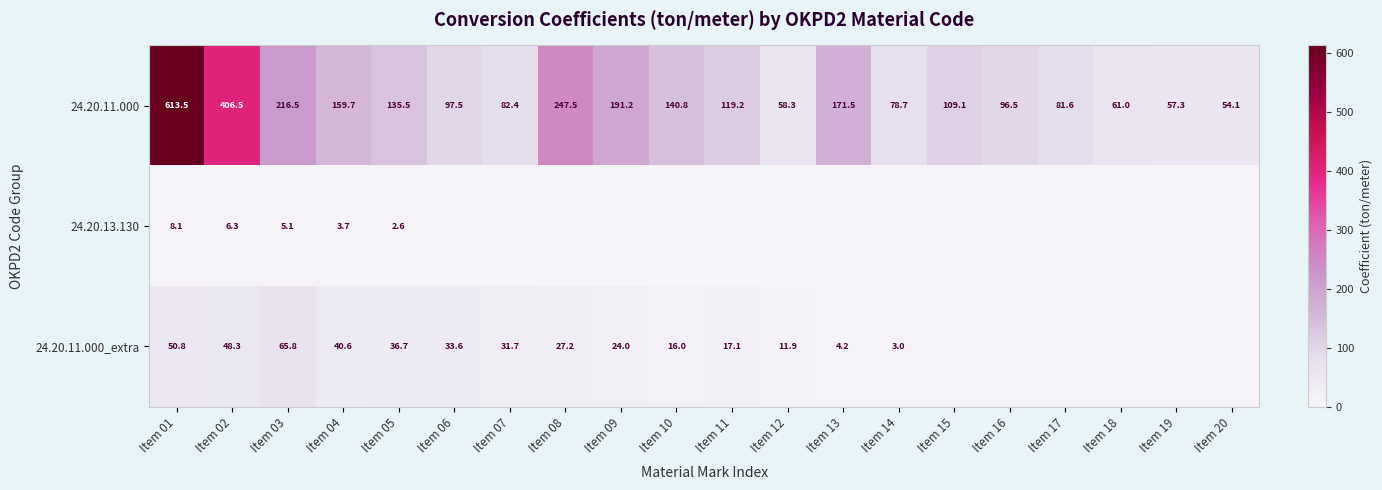

How many distinct data groups are displayed?

3